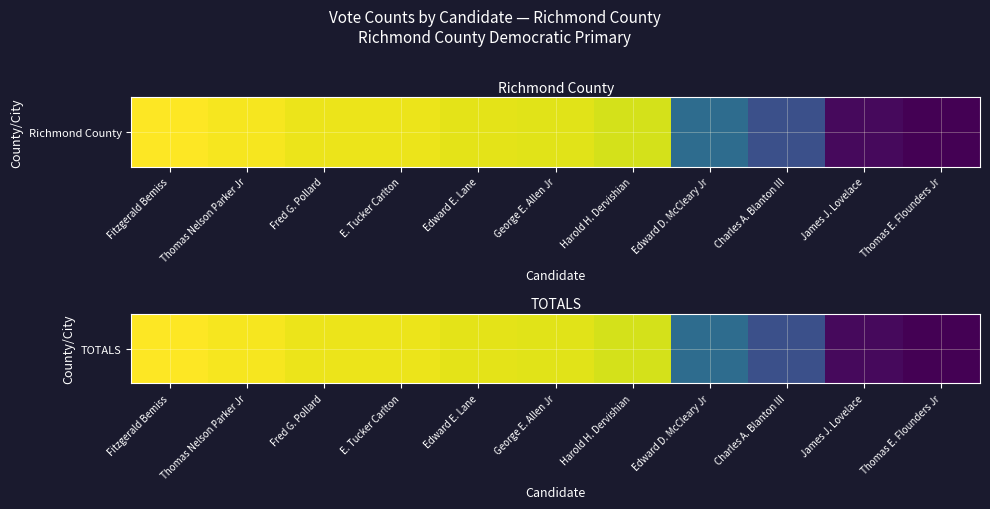

List the labels in order of value, largest first.

Fitzgerald Bemiss, Thomas Nelson Parker Jr, Fred G. Pollard, E. Tucker Carlton, Edward E. Lane, George E. Allen Jr, Harold H. Dervishian, Edward D. McCleary Jr, Charles A. Blanton III, James J. Lovelace, Thomas E. Flounders Jr